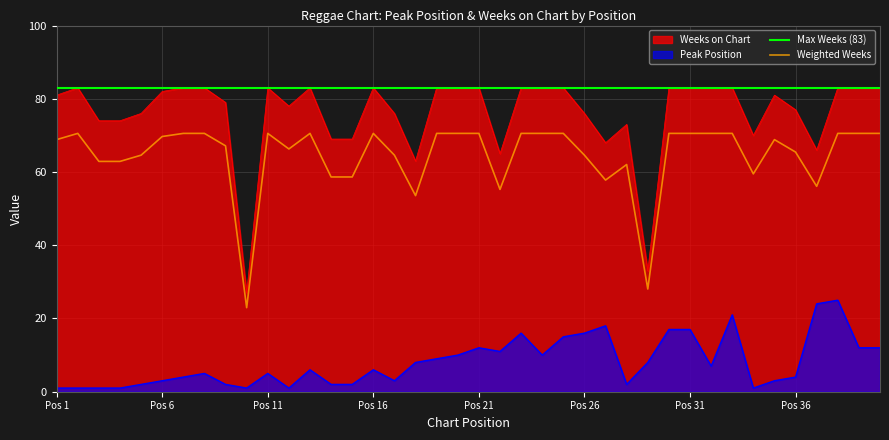

Does the chart display data point markers on the line(s)?

No